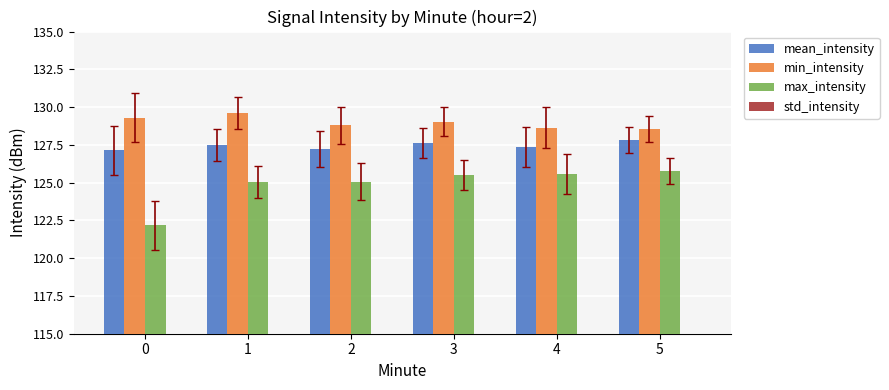

How many bars are there in total?

24